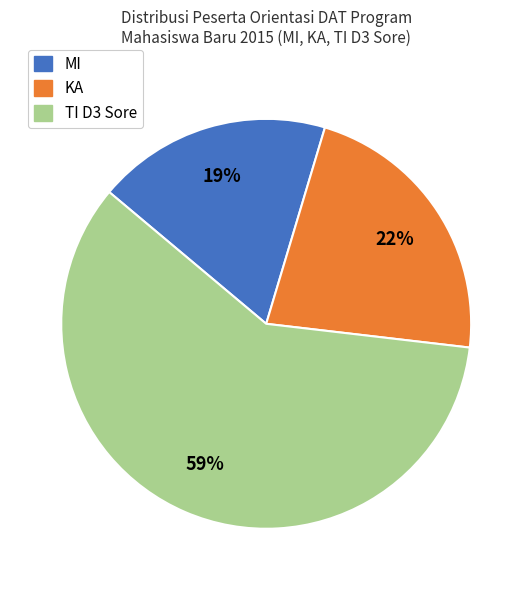

The KA slice represents 22% of the pie. True or false?

True